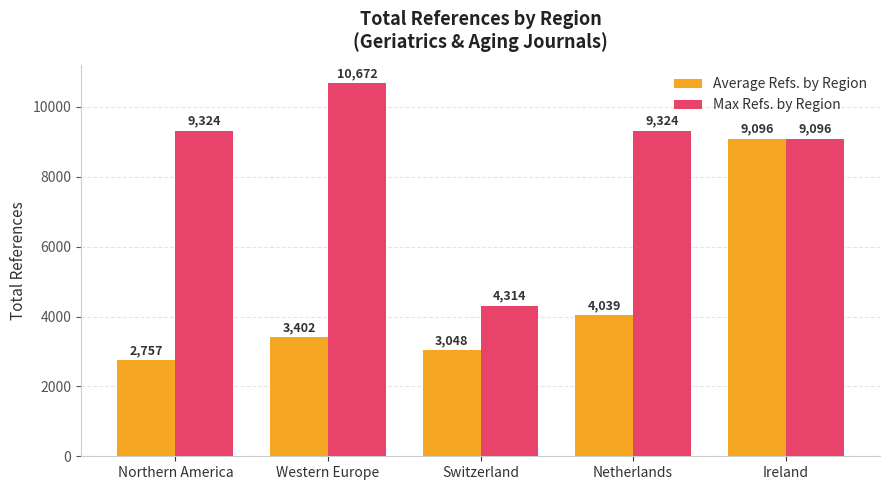

What are all the series names shown in the legend?

Average Refs. by Region, Max Refs. by Region